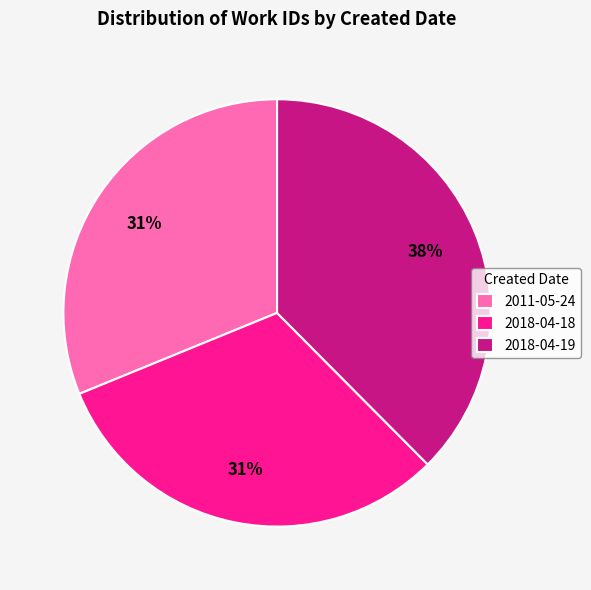

Which category has the biggest portion of the pie?

2018-04-19